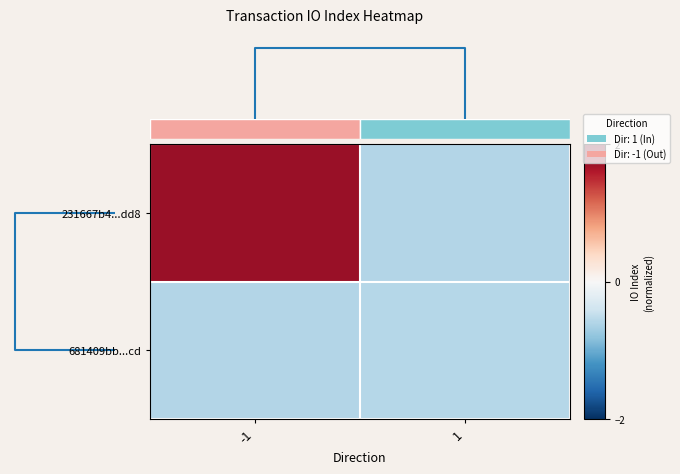

List the series in order of their overall mean, highest first.

231667b4...dd8, 681409bb...cd